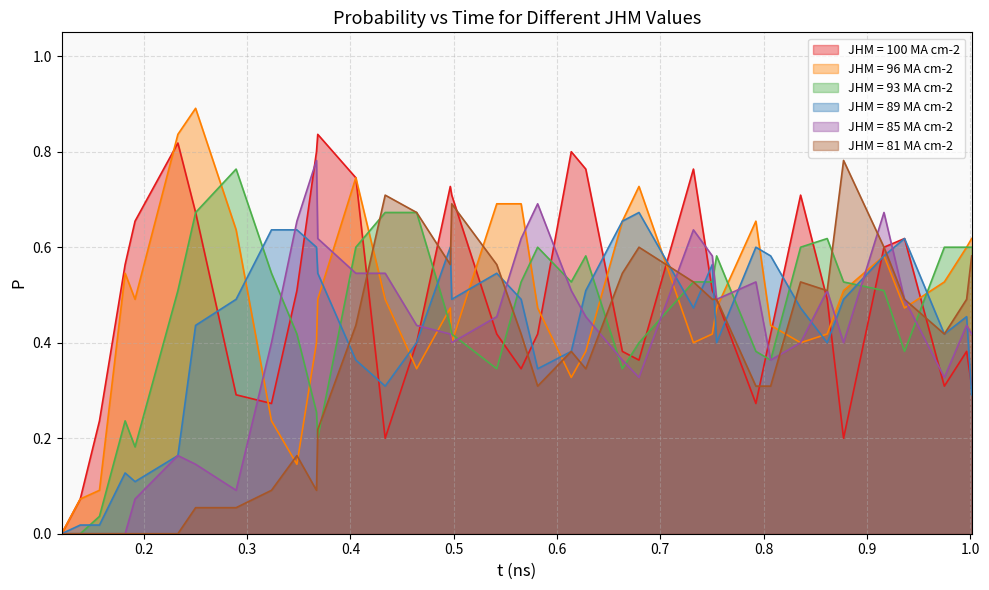

Which series has the largest range (max minus min)?

JHM = 96 MA cm-2